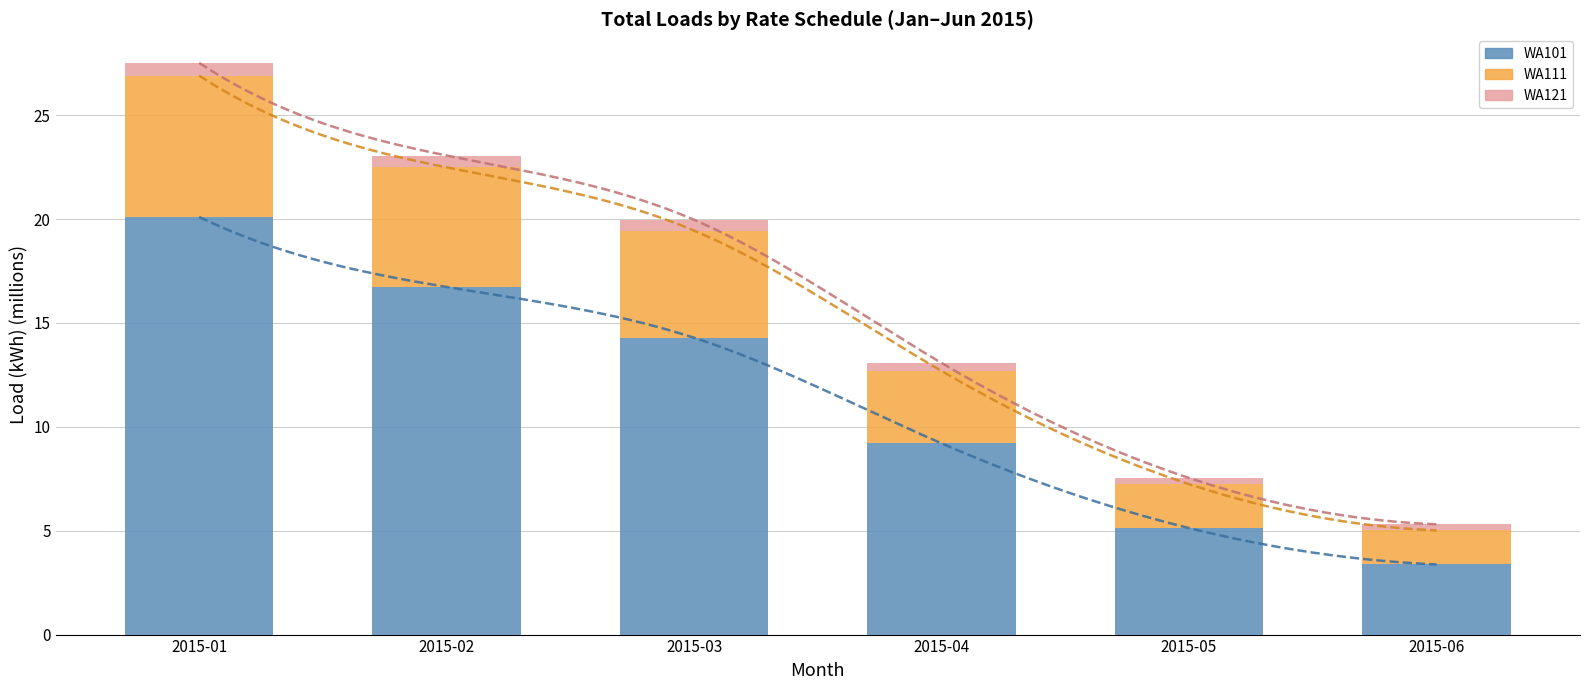

At which label does WA101 first exceed 14?

2015-01